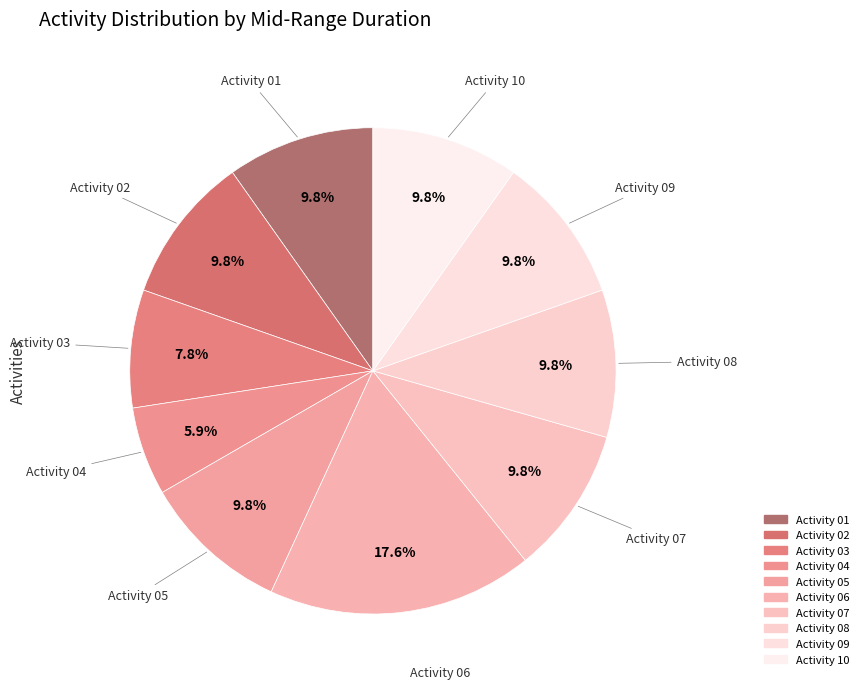

To the nearest percent, what percentage of the pie is Activity 09?

10%